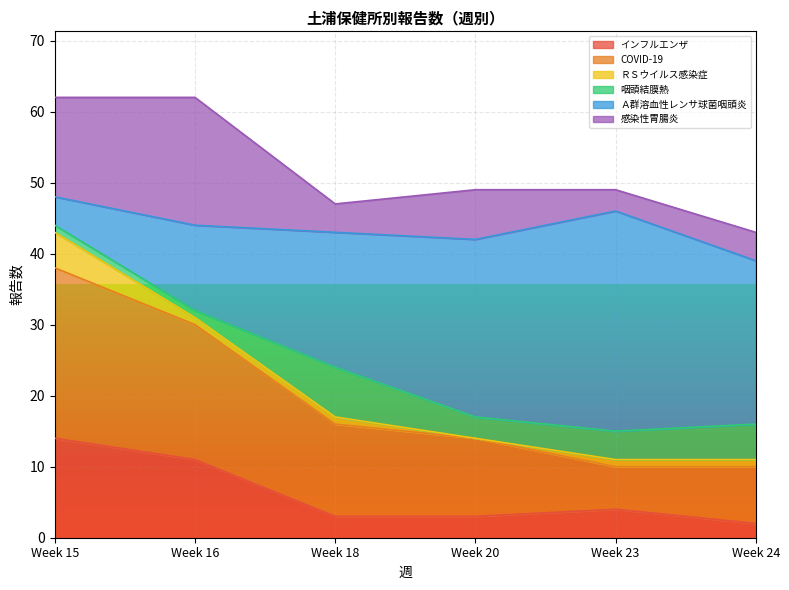

The 感染性胃腸炎 series shows 4 at 24. True or false?

True